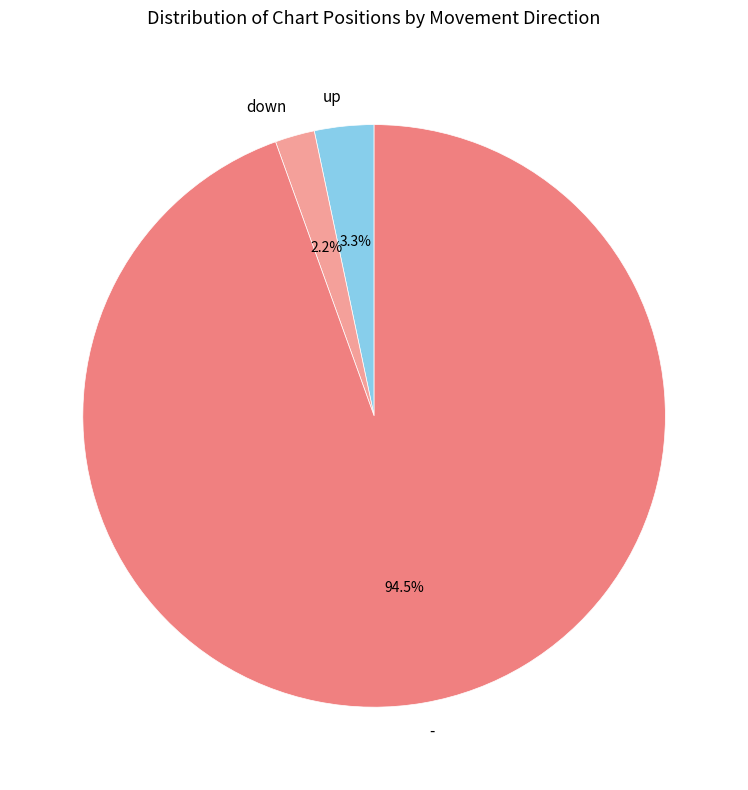

Which category has the smallest portion of the pie?

down